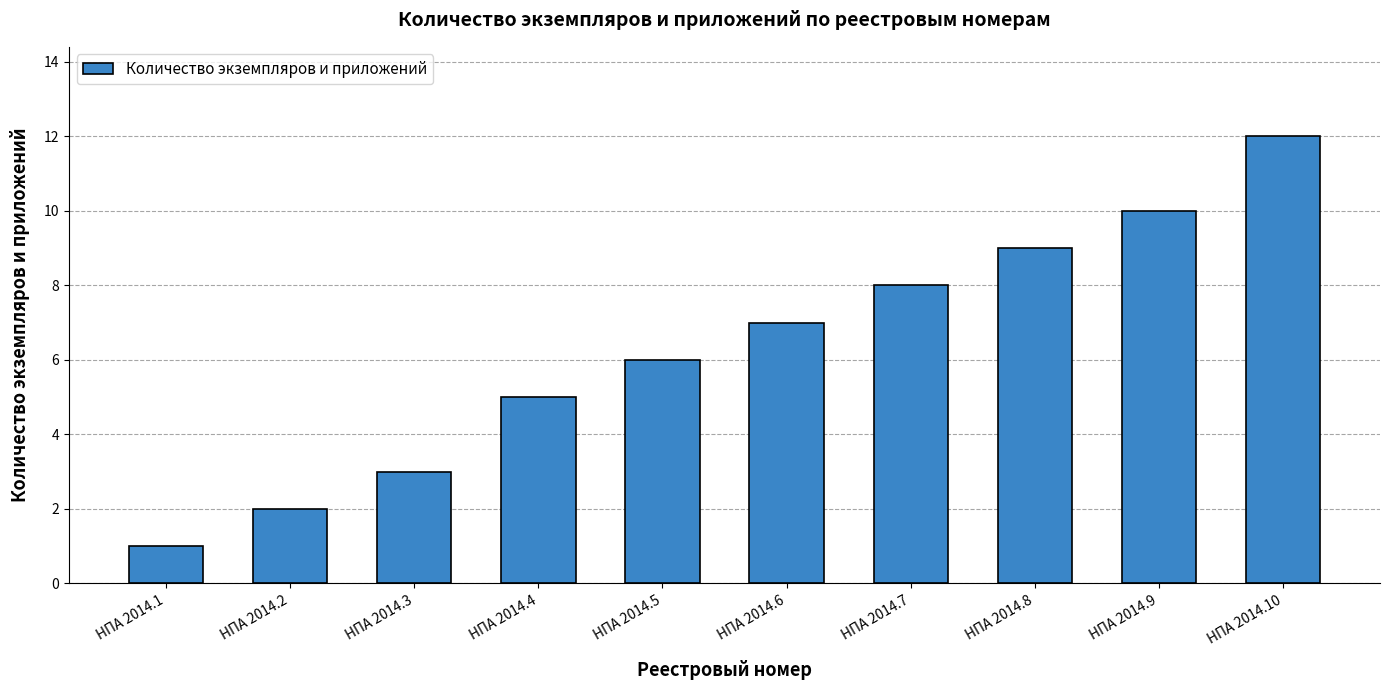

Rank the categories by value from highest to lowest.

НПА 2014.10, НПА 2014.9, НПА 2014.8, НПА 2014.7, НПА 2014.6, НПА 2014.5, НПА 2014.4, НПА 2014.3, НПА 2014.2, НПА 2014.1